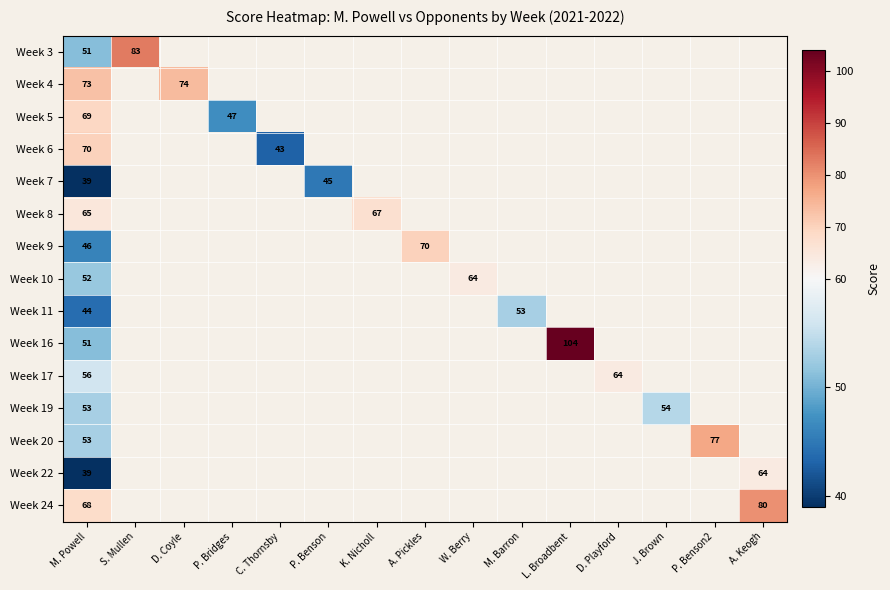

List the labels in order of Week 16 value, largest first.

L. Broadbent, M. Powell, S. Mullen, D. Coyle, P. Bridges, C. Thornsby, P. Benson, K. Nicholl, A. Pickles, W. Berry, M. Barron, D. Playford, J. Brown, P. Benson2, A. Keogh